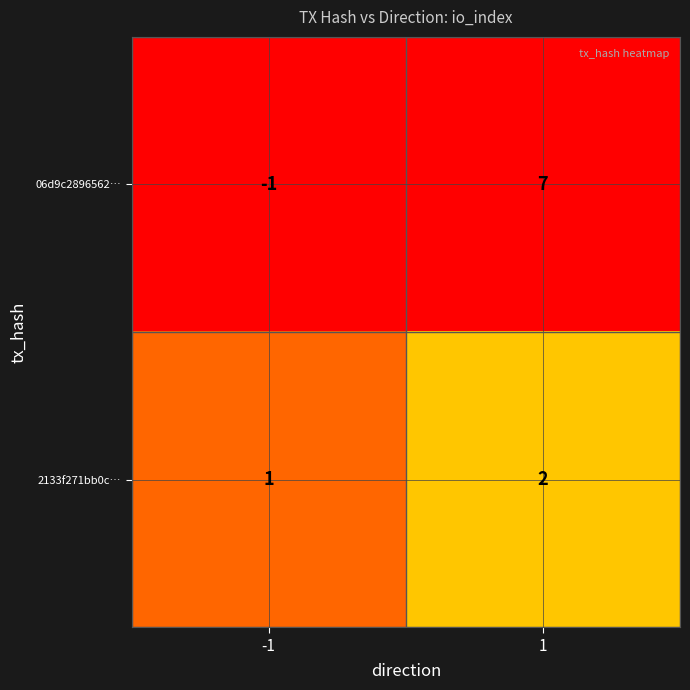

Reading right to left, list all the values displayed in this chart.

06d9c2896562…: 7	-1
2133f271bb0c…: 2	1